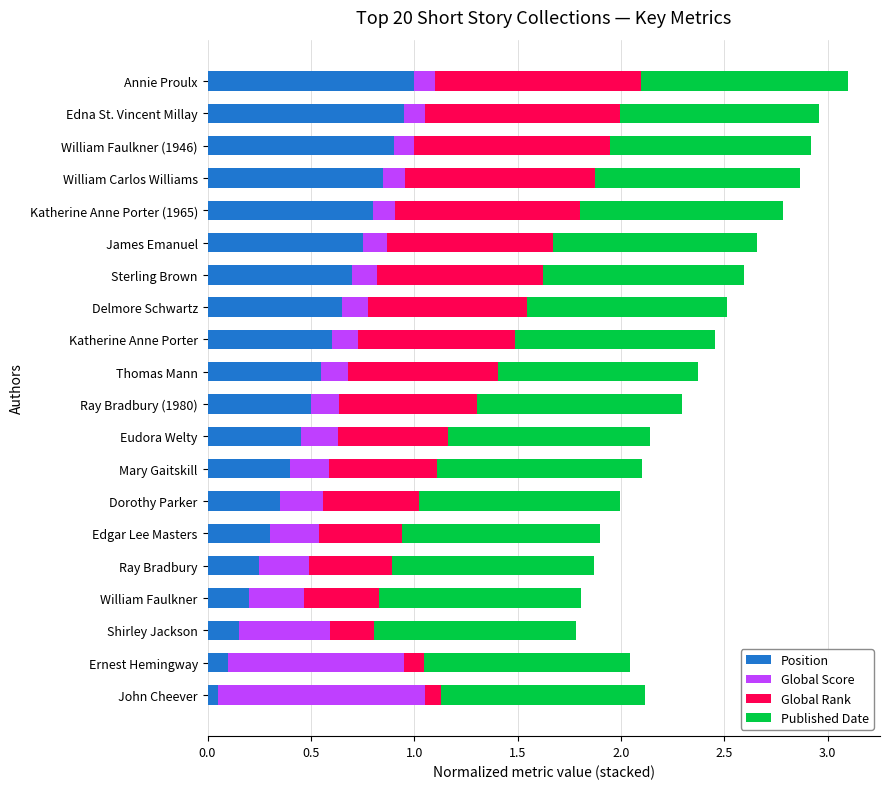

What is the total value across all series at Dorothy Parker?

2.0